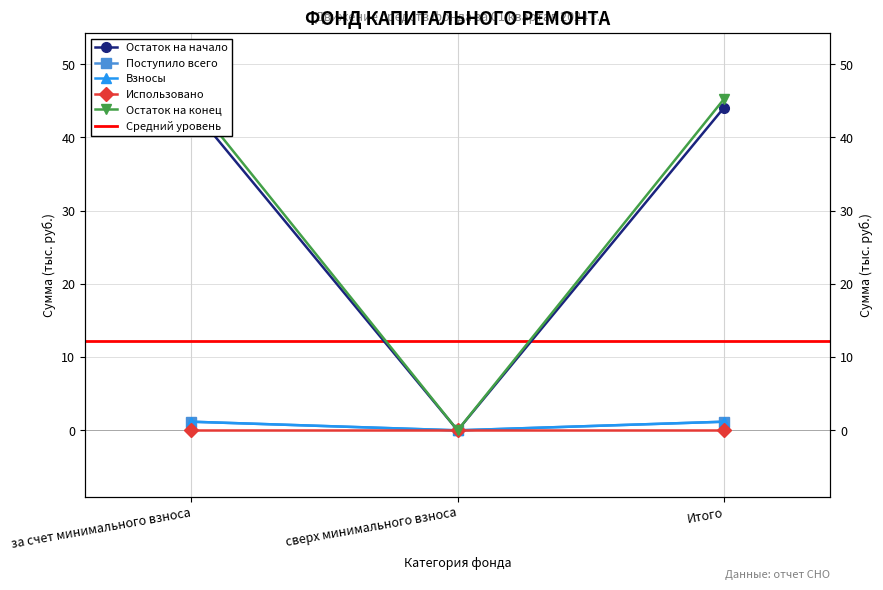

What position from the right is за счет минимального взноса?

3